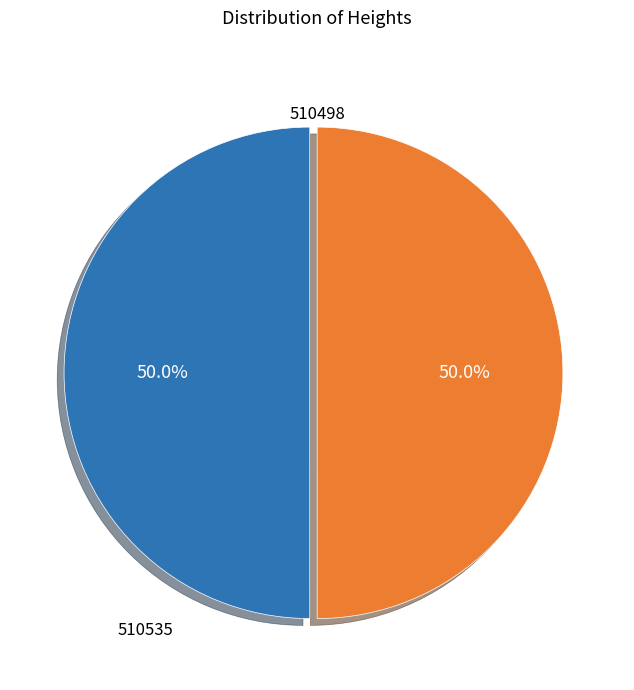

How many segments does this pie chart have?

2